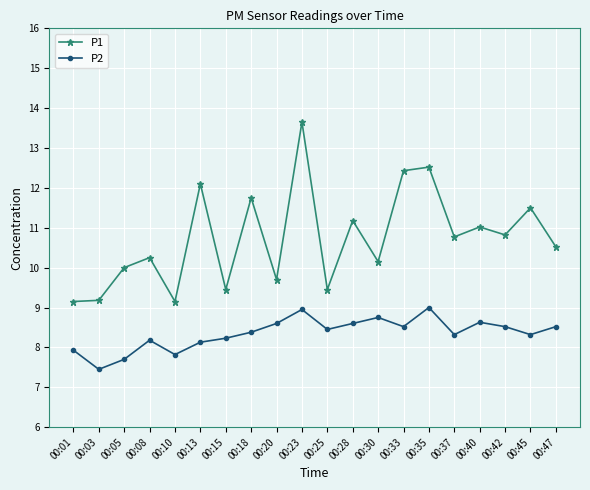

What are all the series names shown in the legend?

P1, P2